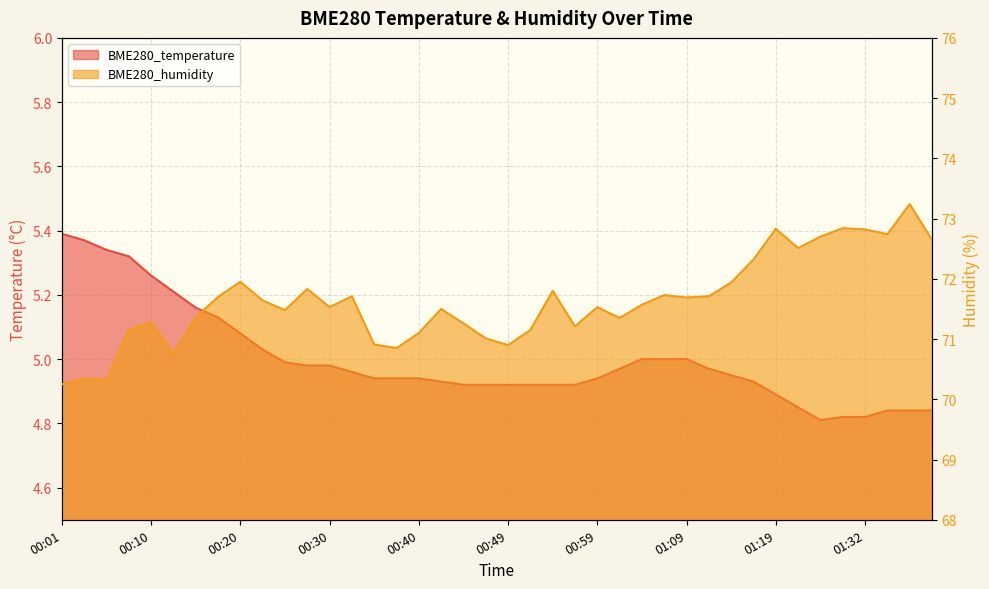

What is the maximum value shown in the chart?

73.2